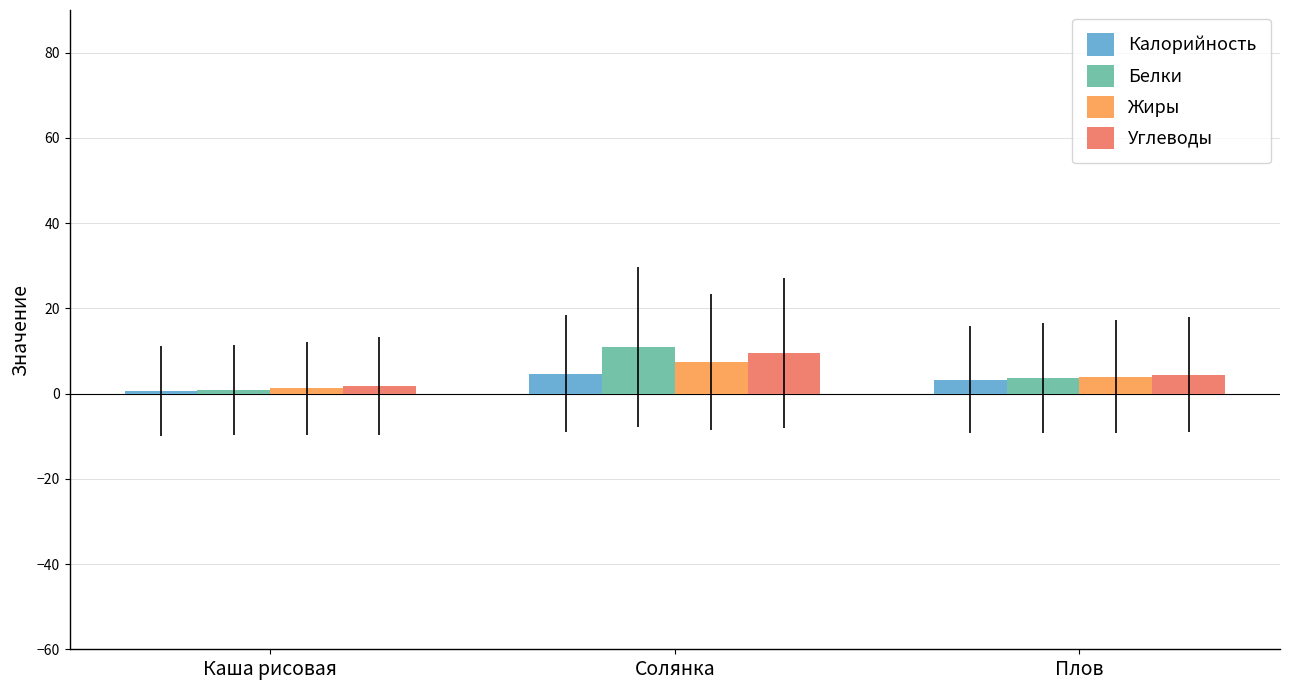

What is the smallest value displayed?

0.7